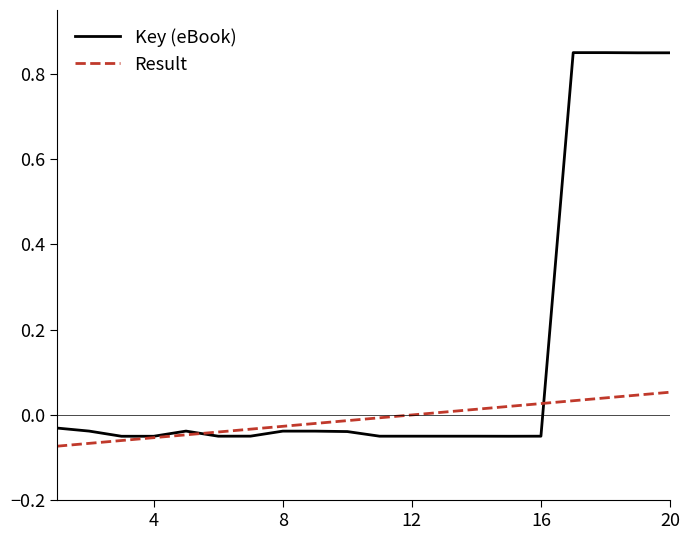

After their last crossing, which series has the higher values: Key (eBook) or Result?

Key (eBook)